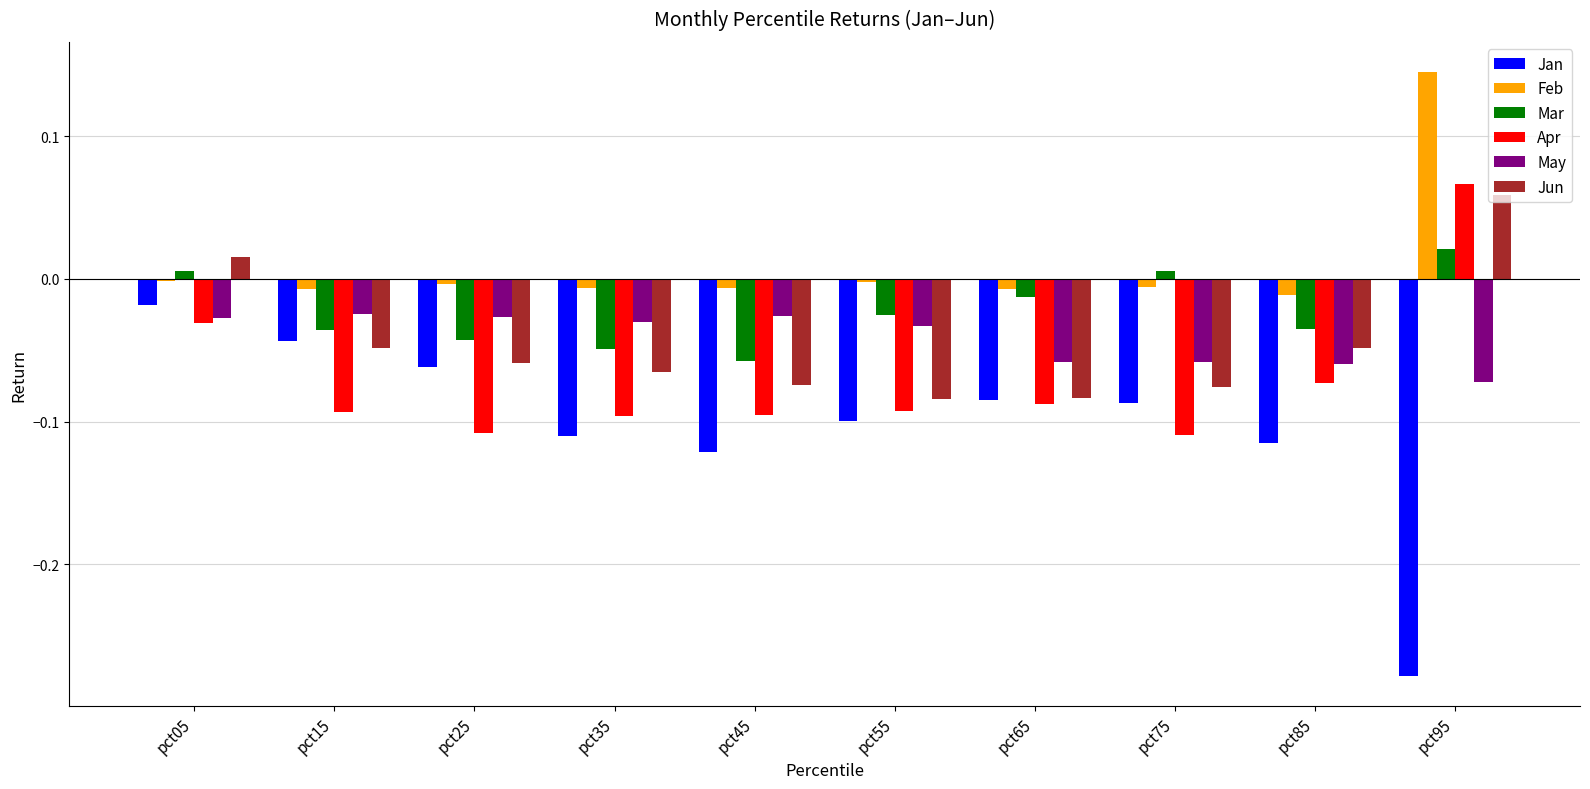

What is the sum of all Jan values?

-1.0